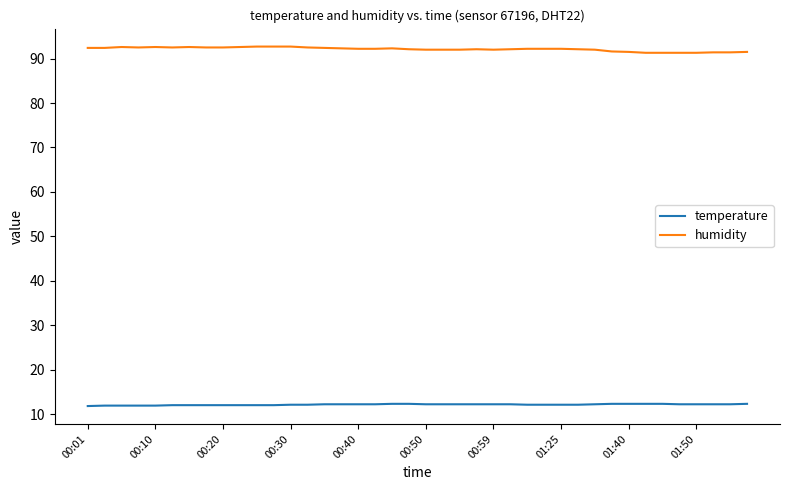

Which series has the largest total across all categories?

humidity